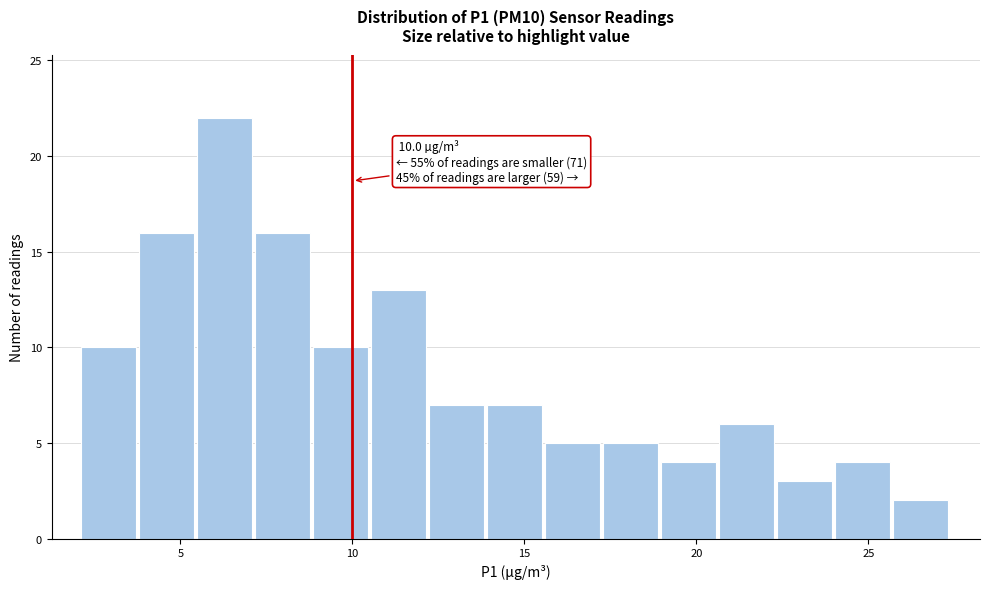

Read against the x-axis, roughly where is the centre of the tallest bar?

6.5